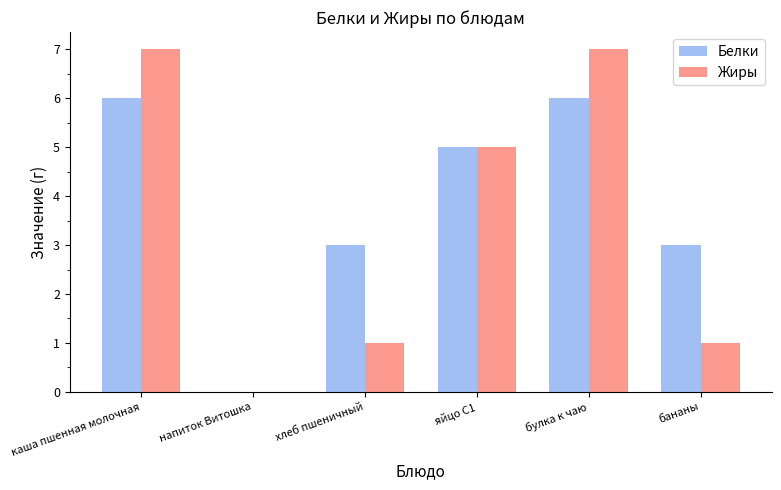

Is the value of Белки at бананы greater than the value of Жиры at каша пшенная молочная?

No